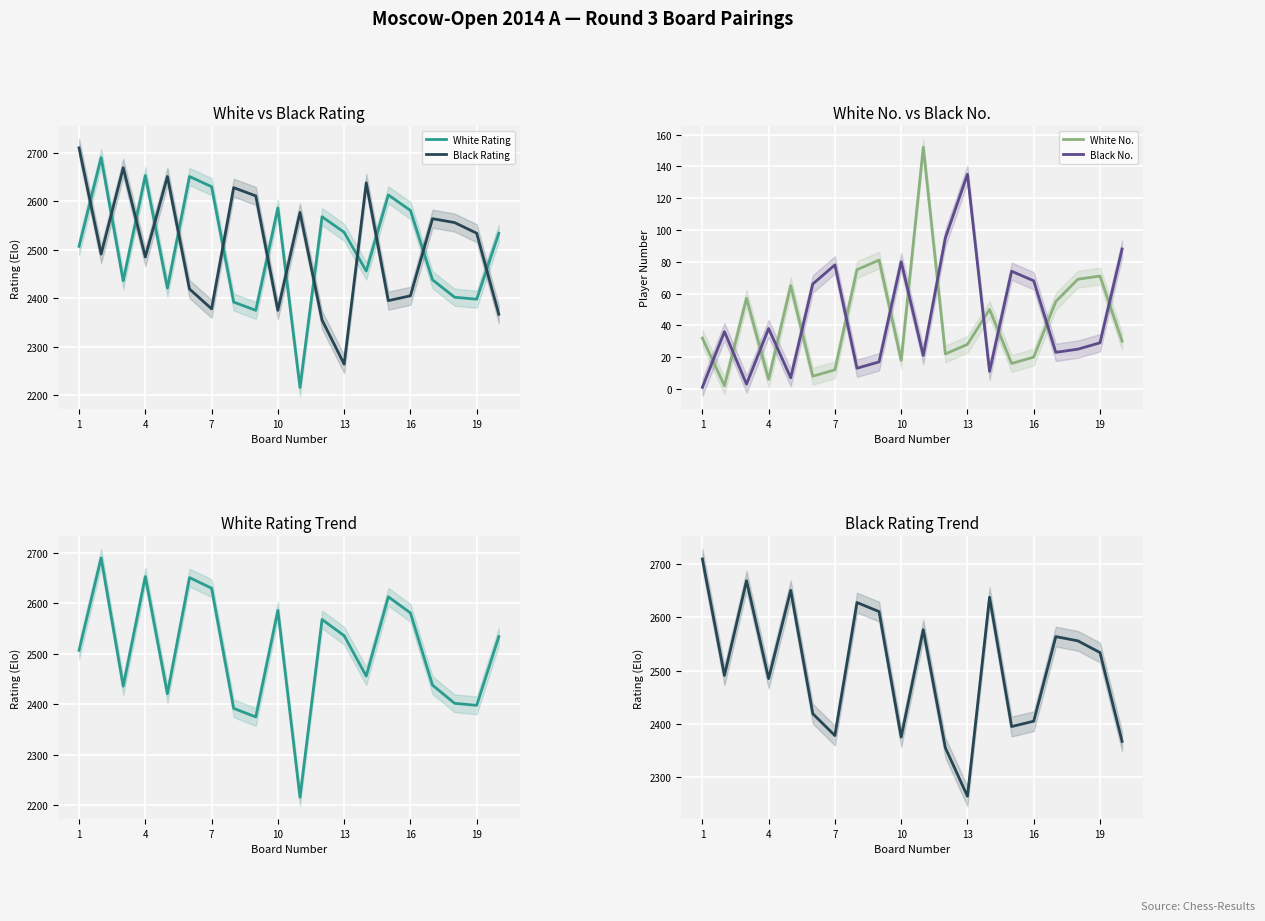

True or false: Black No. and White No. intersect in this chart.

True